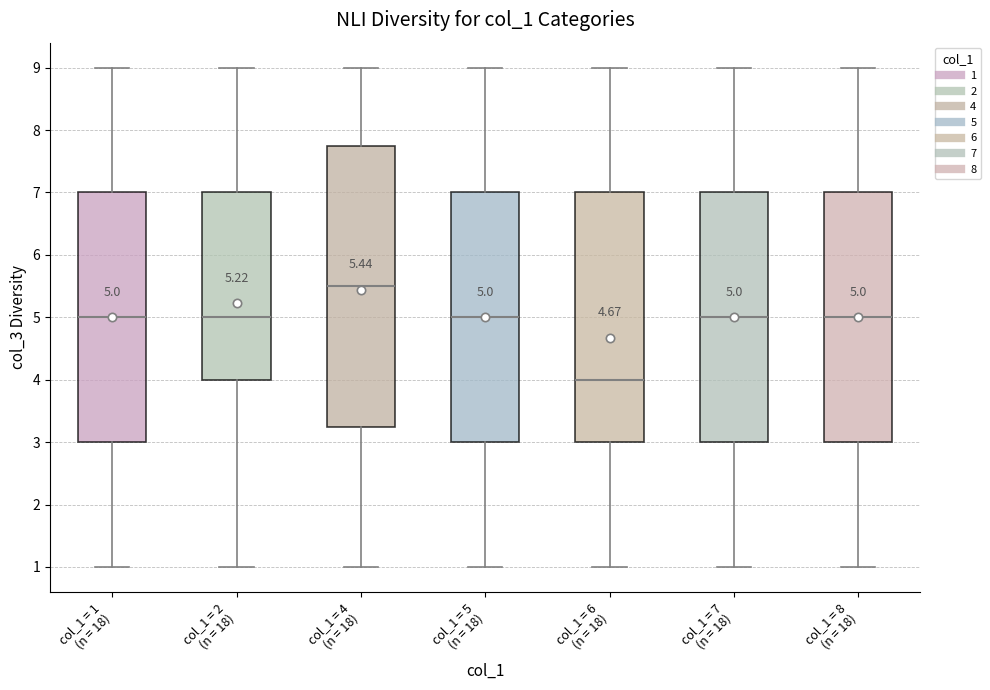

Which box has the lowest median line?

col_1 = 6 (n = 18)